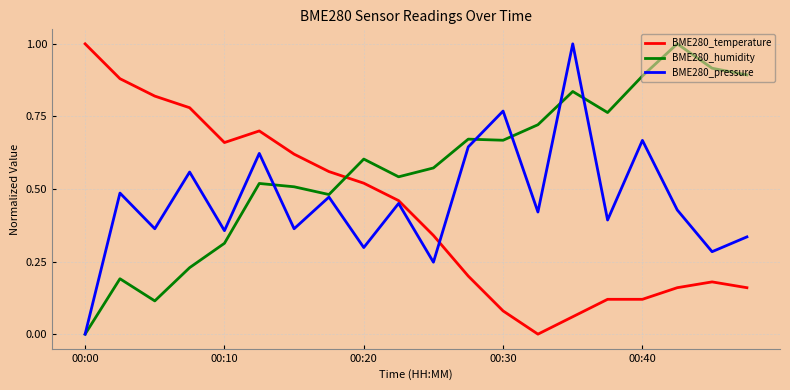

List the series in order of their overall mean, lowest first.

BME280_temperature, BME280_pressure, BME280_humidity